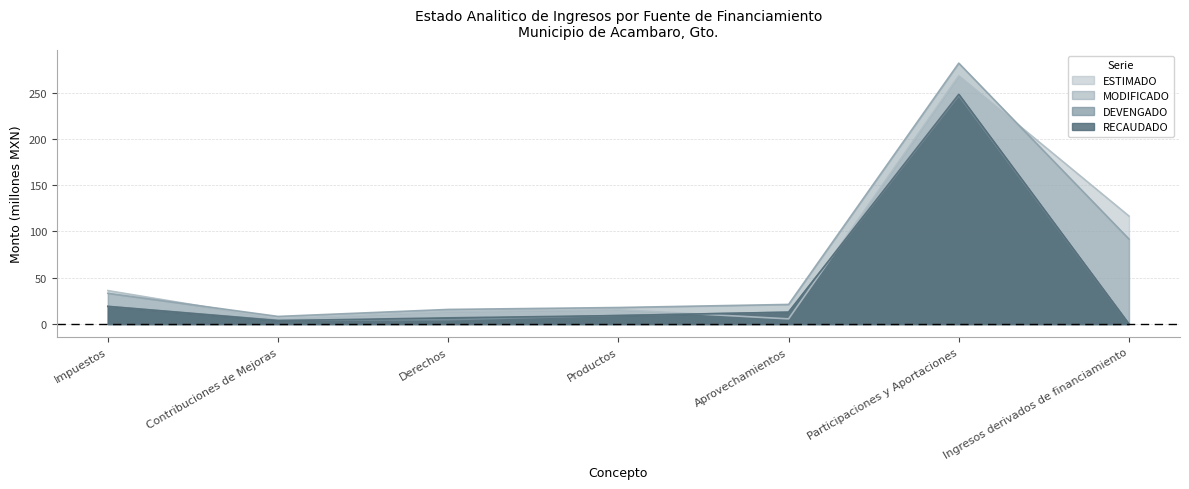

Which category has the highest value in the ESTIMADO series?

Participaciones y Aportaciones